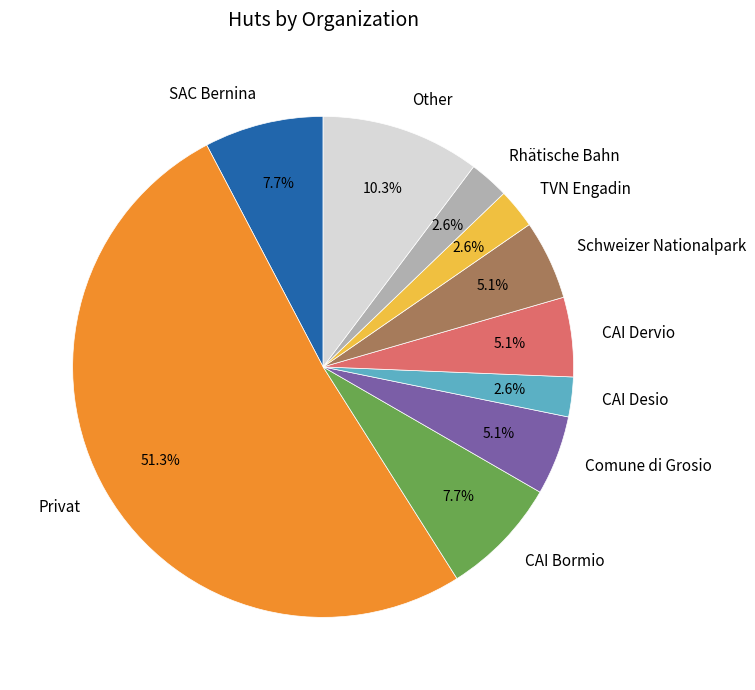

Which category has the biggest portion of the pie?

Privat